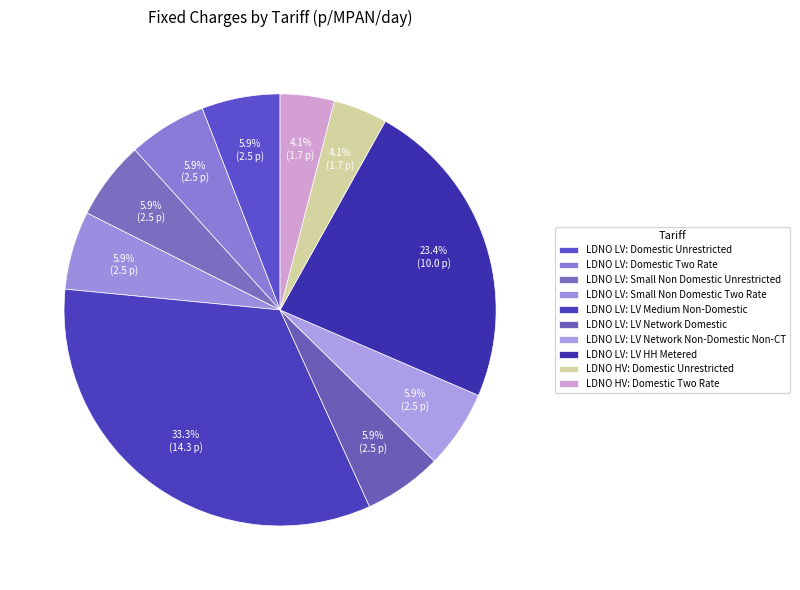

How many segments does this pie chart have?

10